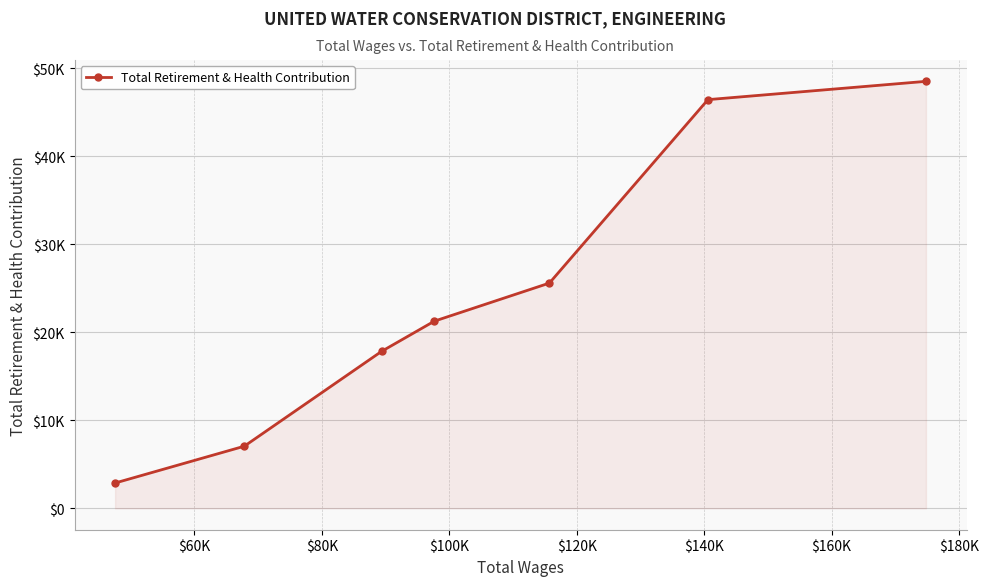

Does the chart have visible grid lines?

Yes